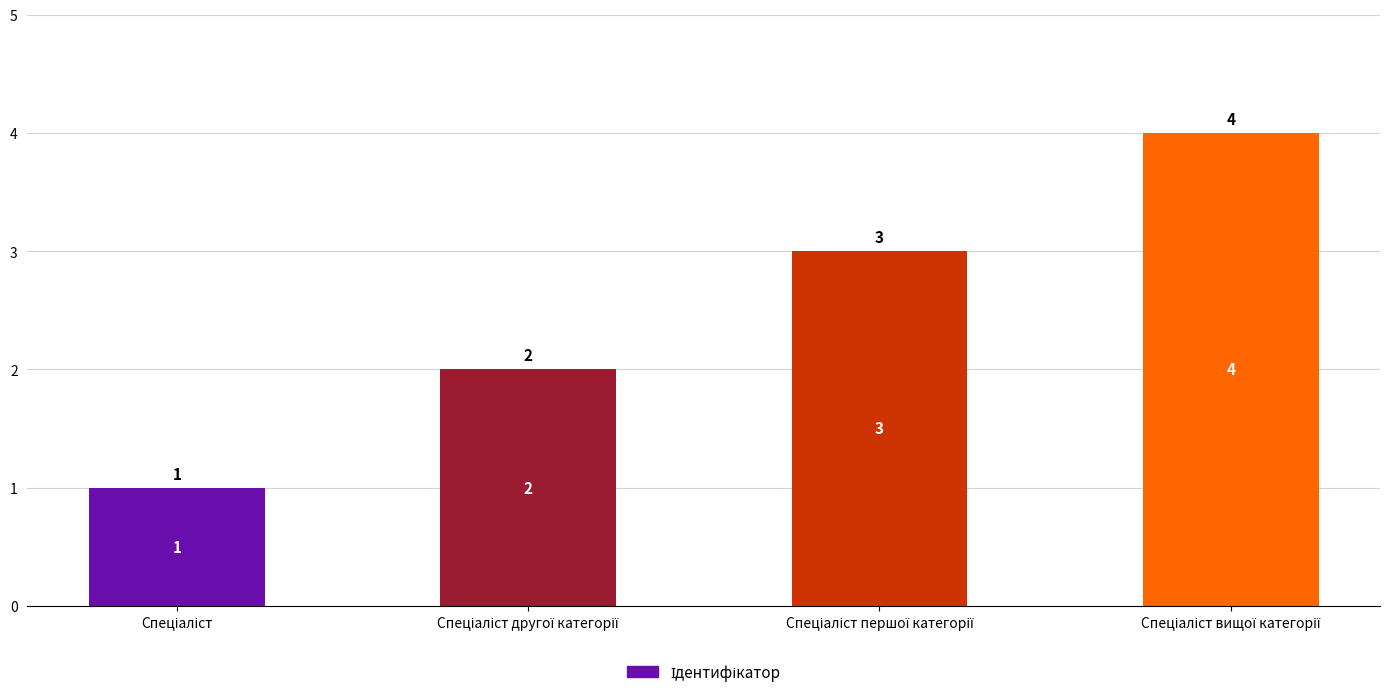

What is the sum of all values?

10